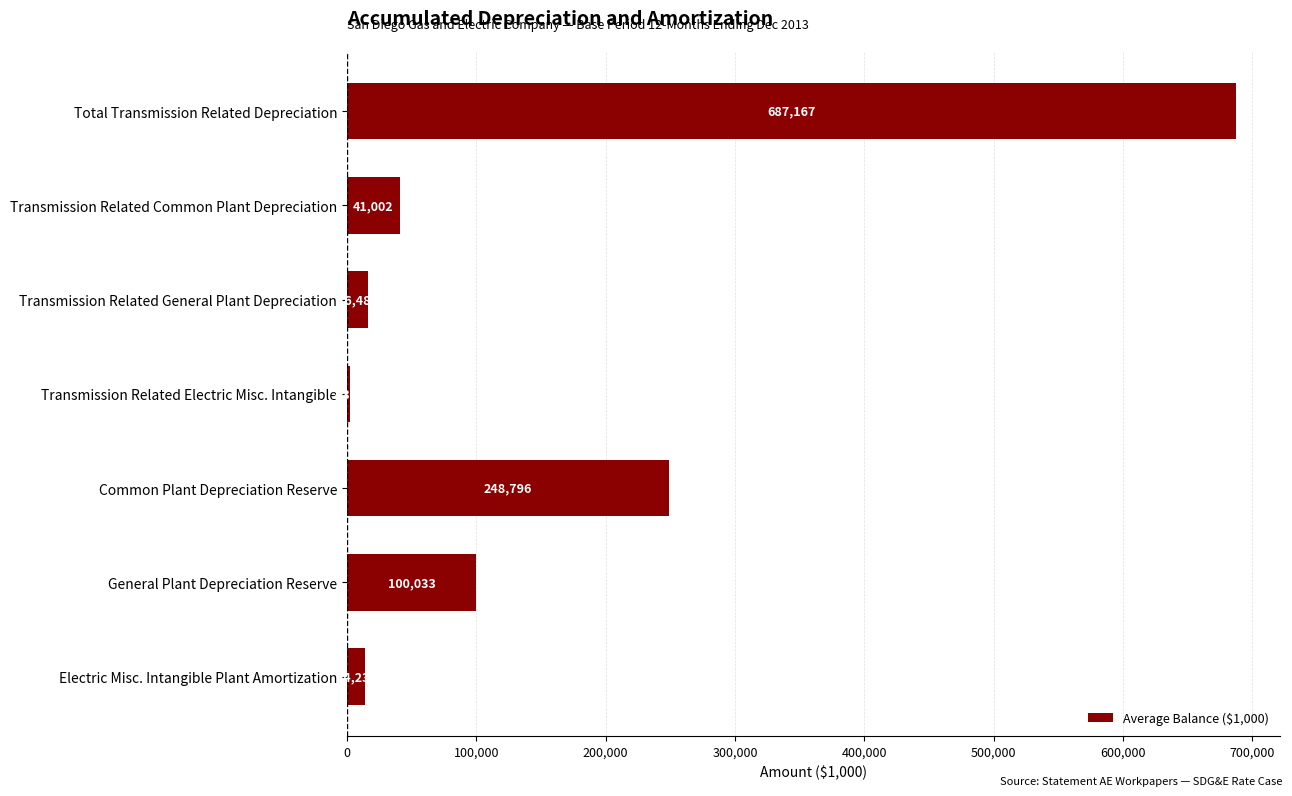

Rank the categories by value from highest to lowest.

Total Transmission Related Depreciation, Common Plant Depreciation Reserve, General Plant Depreciation Reserve, Transmission Related Common Plant Depreciation, Transmission Related General Plant Depreciation, Electric Misc. Intangible Plant Amortization, Transmission Related Electric Misc. Intangible